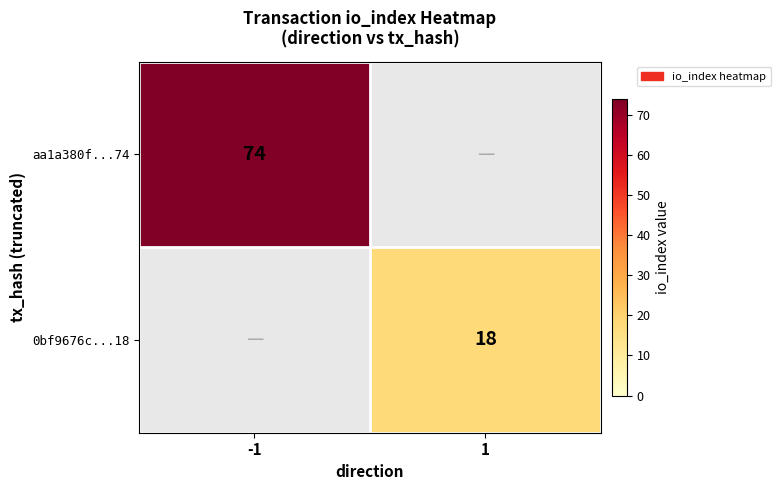

Count the number of data series in this chart.

2